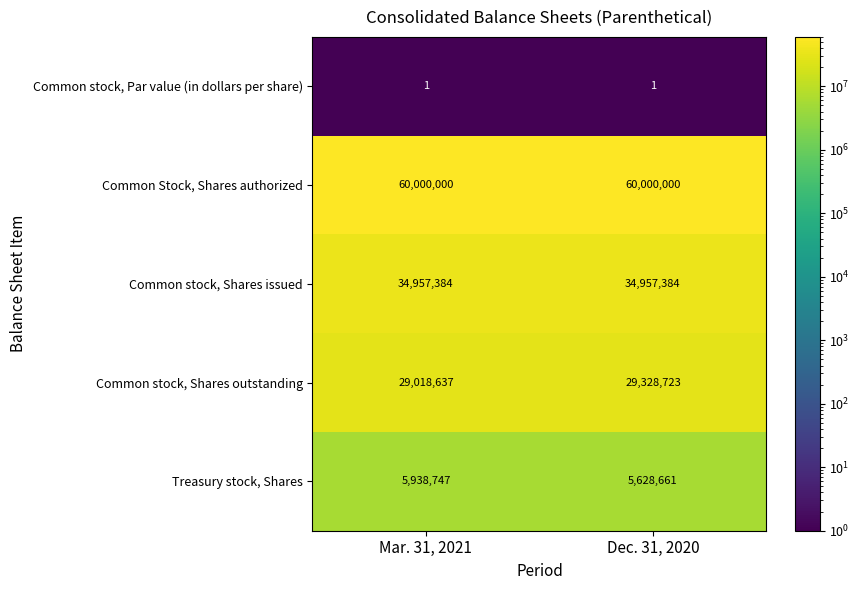

What is the difference between the highest and lowest values at Mar. 31, 2021?

59999999